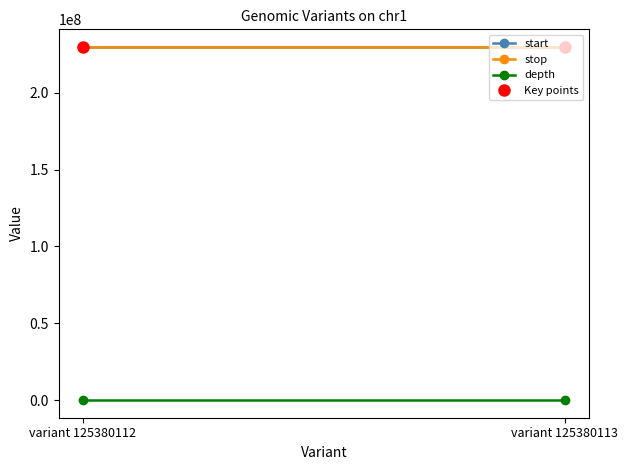

What is the sum of the Key points values at variant 125380113 and variant 125380112?

459566835